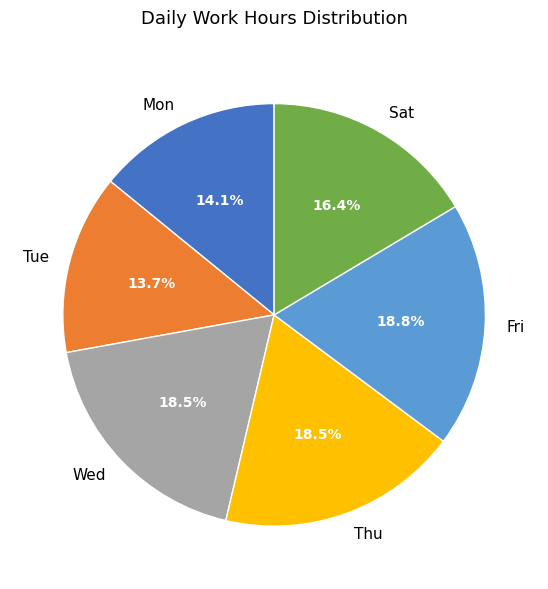

Approximately how many times larger is the value at Fri compared to Mon?

1.3